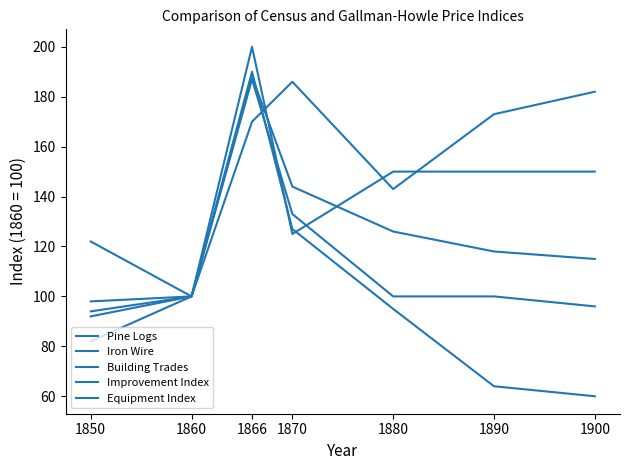

How many lines are shown in the chart?

5